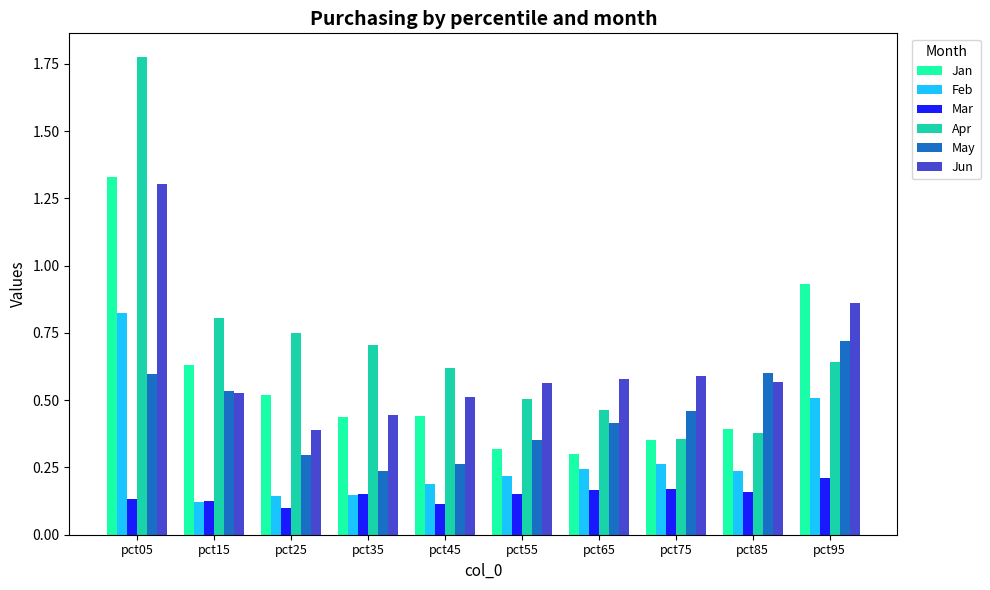

How many bars are there in each group?

6